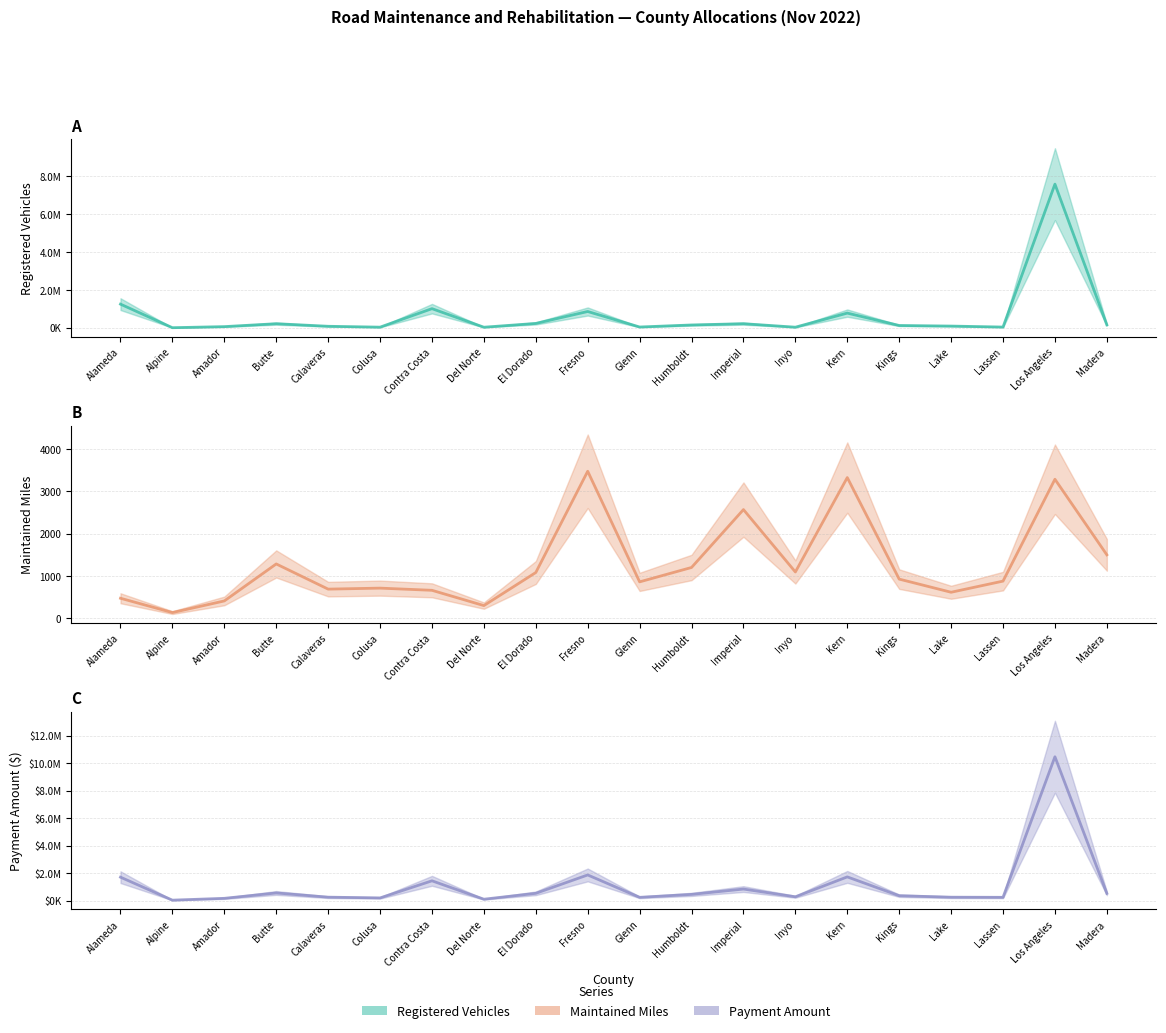

Reading left to right, what are all the values shown in this chart?

Registered Vehicles: Alameda=1243265.0	Alpine=2659.0	Amador=58987.0	Butte=212744.0	Calaveras=77242.0	Colusa=30999.0	Contra Costa=1005836.0	Del Norte=27970.0	El Dorado=227255.0	Fresno=855972.0	Glenn=38662.0	Humboldt=146288.0	Imperial=213391.0	Inyo=29136.0	Kern=771701.0	Kings=118884.0	Lake=87956.0	Lassen=35986.0	Los Angeles=7564515.0	Madera=151953.0
Maintained Miles: Alameda=473.6	Alpine=135.0	Amador=410.1	Butte=1285.3	Calaveras=689.6	Colusa=713.2	Contra Costa=661.6	Del Norte=300.1	El Dorado=1082.7	Fresno=3478.5	Glenn=861.5	Humboldt=1201.9	Imperial=2571.5	Inyo=1095.6	Kern=3329.0	Kings=926.5	Lake=615.6	Lassen=879.1	Los Angeles=3289.2	Madera=1501.0
Payment Amount: Alameda=1703856.7	Alpine=33074.4	Amador=166010.2	Butte=556157.2	Calaveras=250917.4	Colusa=196598.8	Contra Costa=1439645.8	Del Norte=101936.4	El Dorado=530308.4	Fresno=1865724.5	Glenn=239023.4	Humboldt=452310.8	Imperial=839590.9	Inyo=278210.1	Kern=1724437.7	Kings=356542.9	Lake=248431.6	Lassen=239464.6	Los Angeles=10456455.1	Madera=525321.9